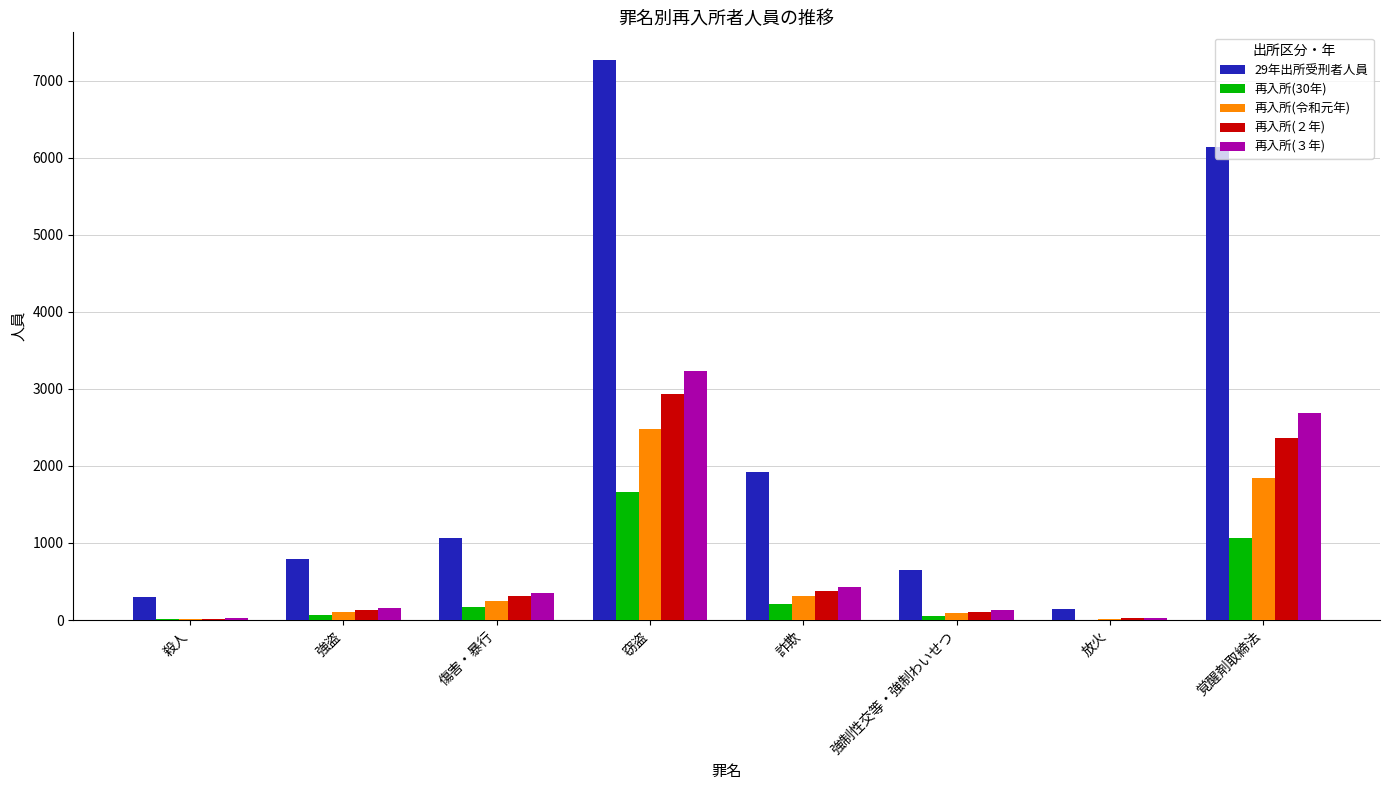

Are the bars grouped side by side (vs. stacked)?

Yes